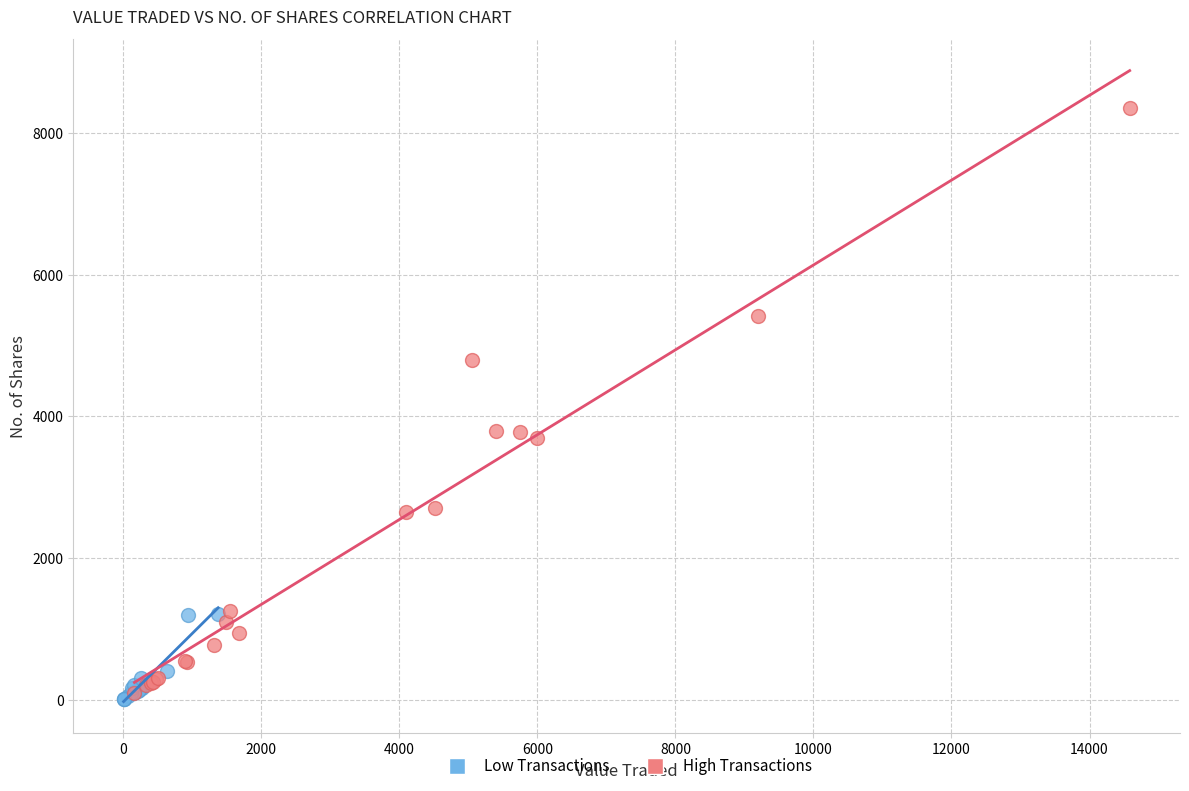

Which series contains the highest Y value?

High Transactions